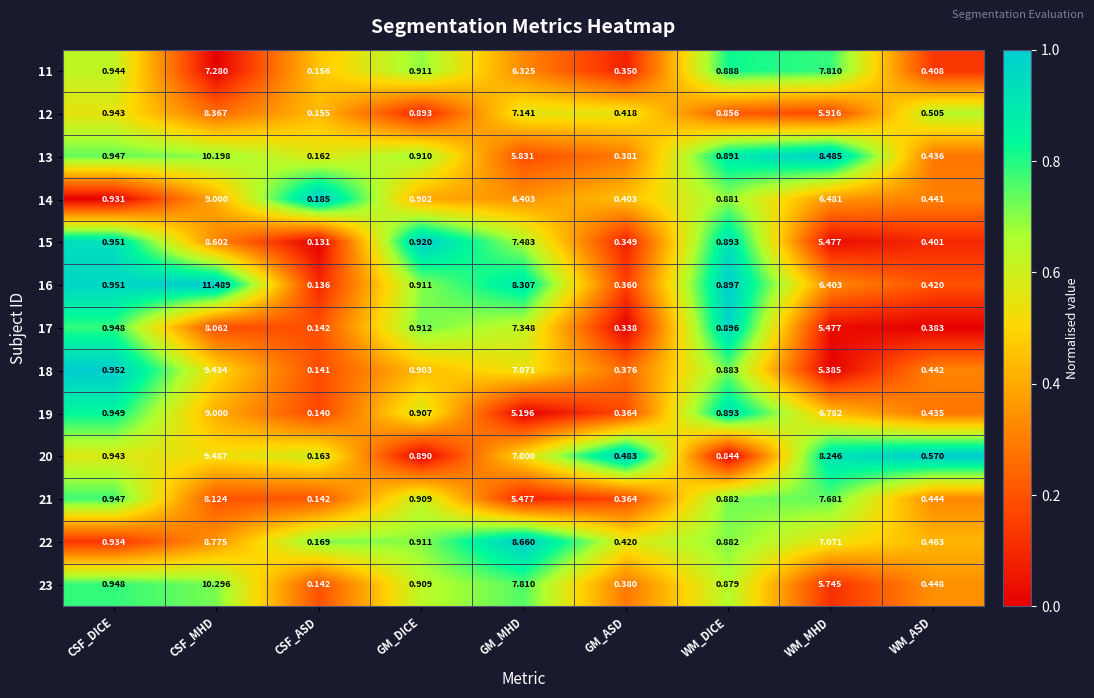

Which series has the largest total across all categories?

16